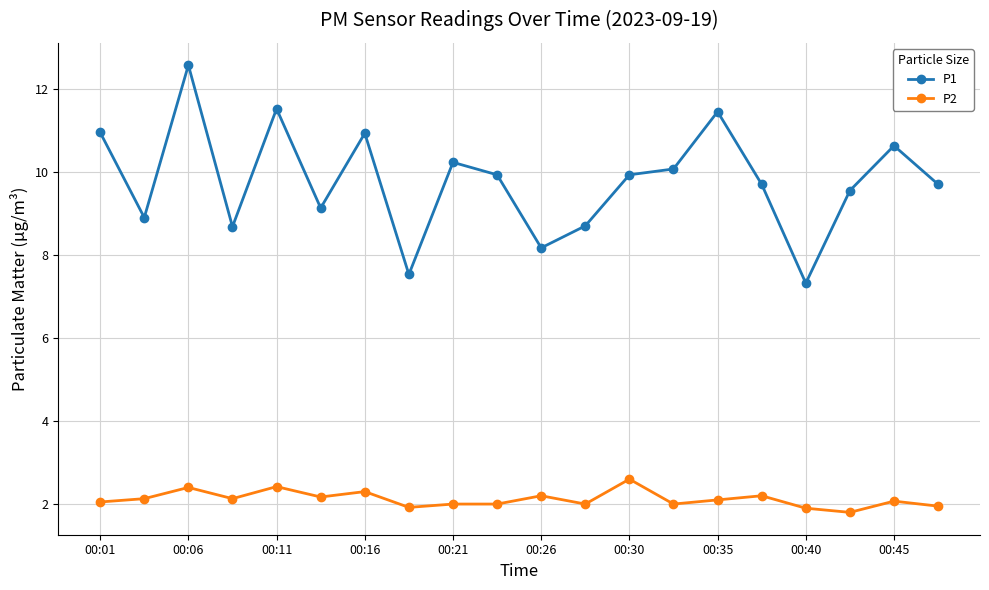

How many interior local peaks does the P1 series have?

6